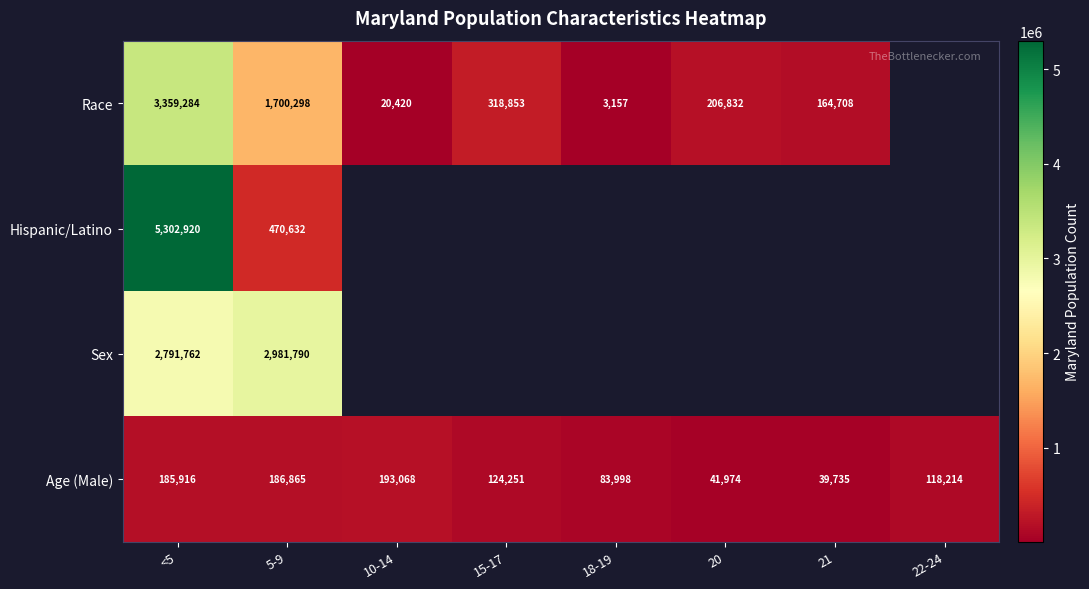

Which category has the lowest value in the Age (Male) series?

21